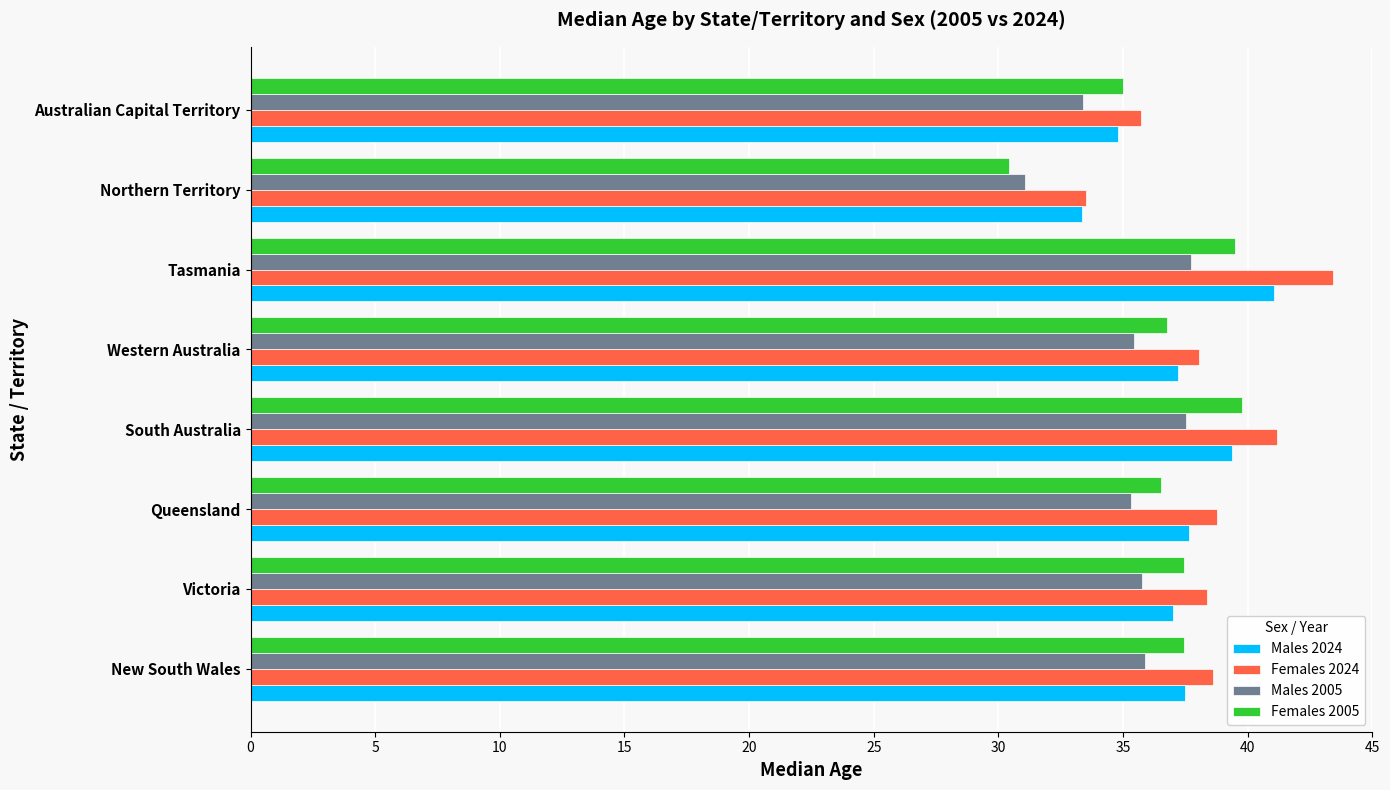

How many data points in Males 2005 are above 35?

6